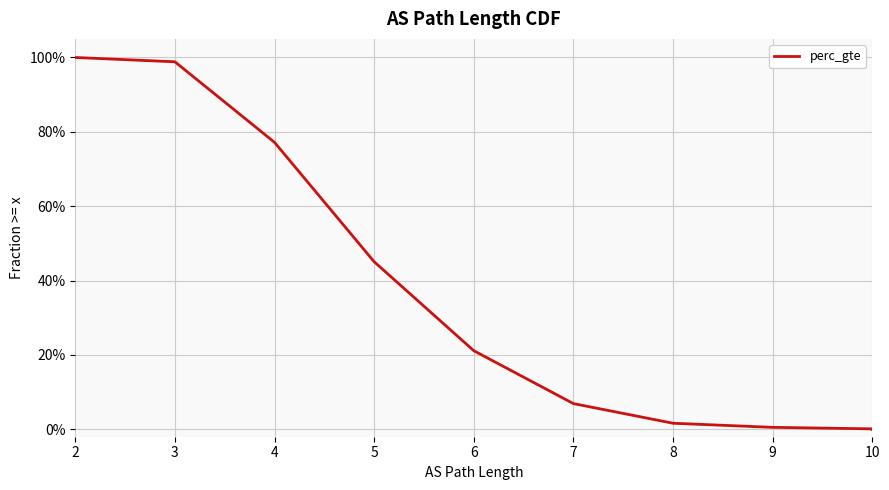

What is the greatest value displayed?

1.0